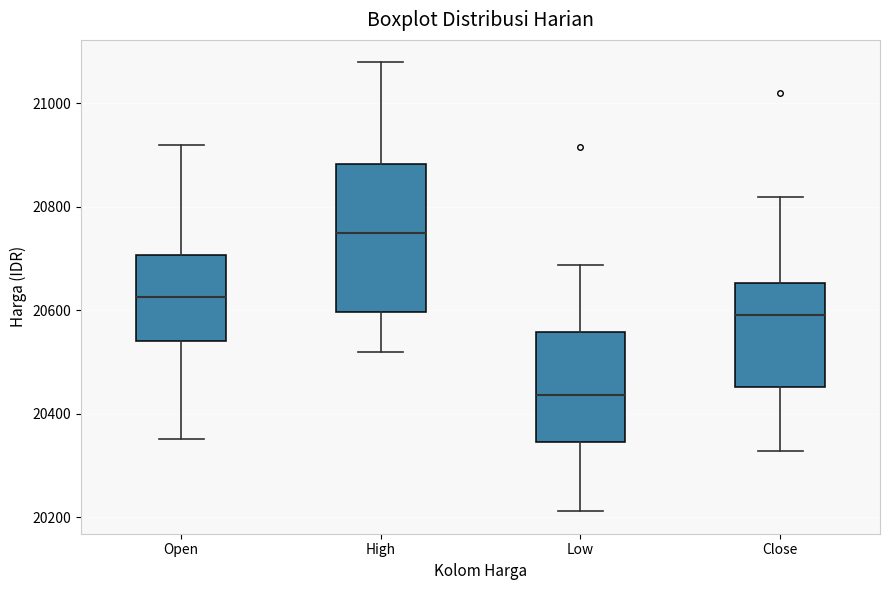

Which box is the tallest, from its lower edge to its upper edge?

High